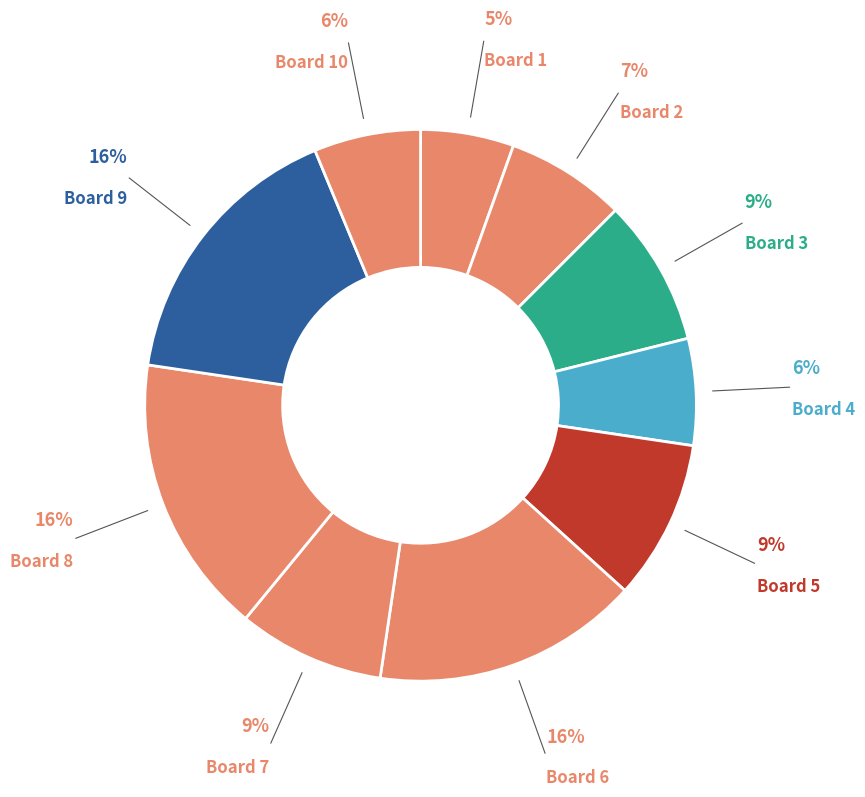

Rank the categories by value from lowest to highest.

1, 4, 10, 2, 3, 7, 5, 6, 8, 9